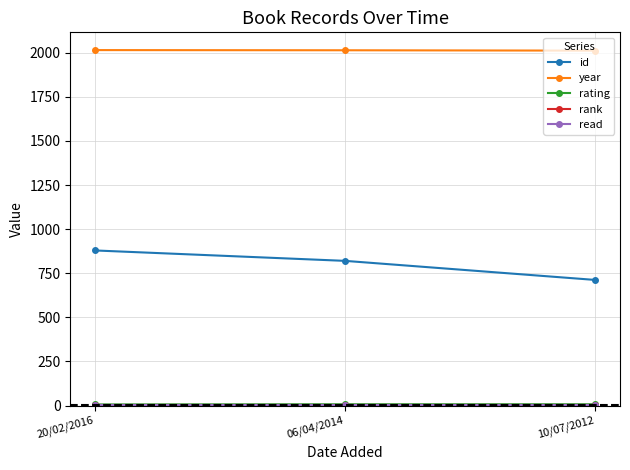

Does the chart have visible grid lines?

Yes